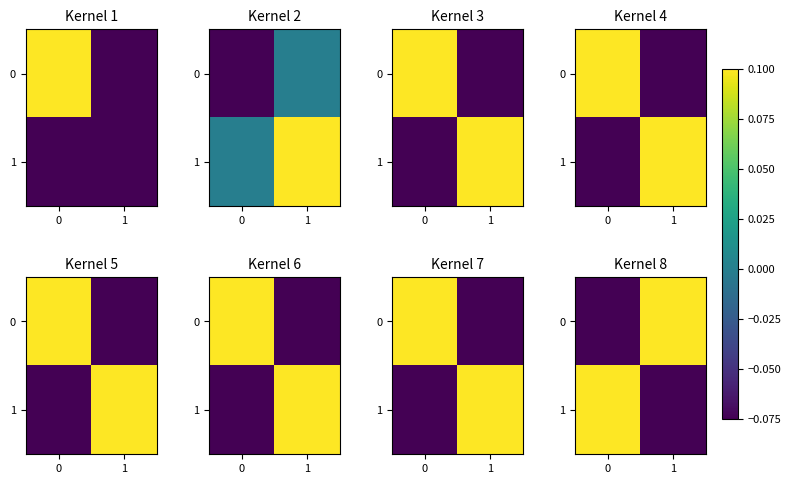

Is it true that 1 equals 0.1 at 0?

False